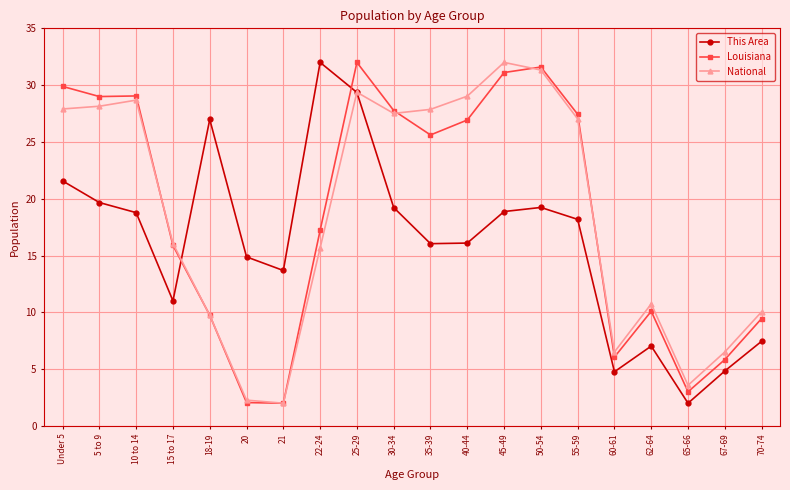

What is the average value of the National series?

18.6